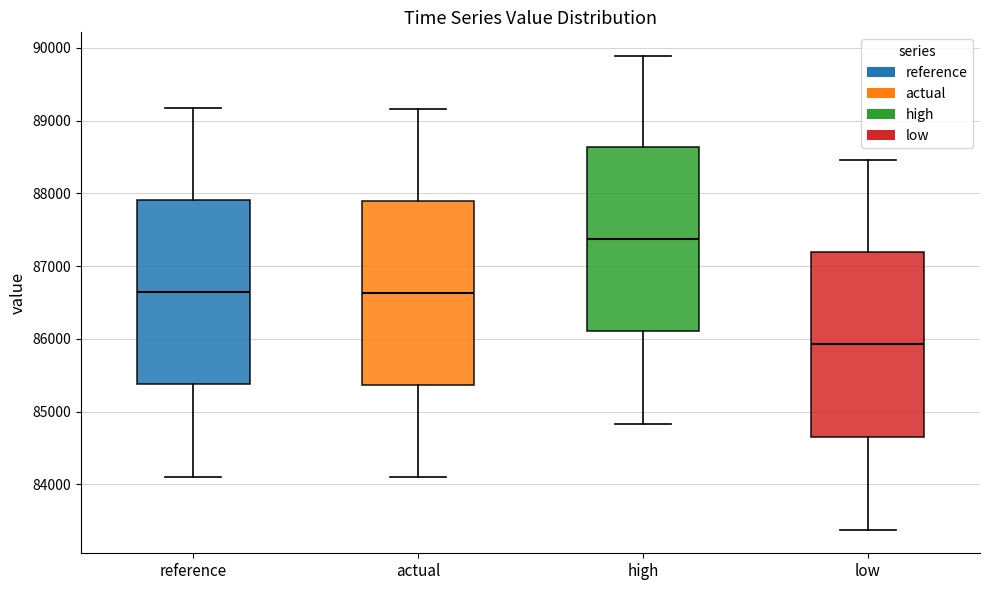

Reading left to right, read every box against the y-axis: the position of its median line, the range the box covers, and the ends of its whiskers. The values are not printed on the chart, so give them approximately, as read against the axis.

reference: median 86600, box 85400 to 87900, whiskers 84100 to 89200
actual: median 86600, box 85400 to 87900, whiskers 84100 to 89200
high: median 87400, box 86100 to 88600, whiskers 84800 to 89900
low: median 85900, box 84700 to 87200, whiskers 83400 to 88500